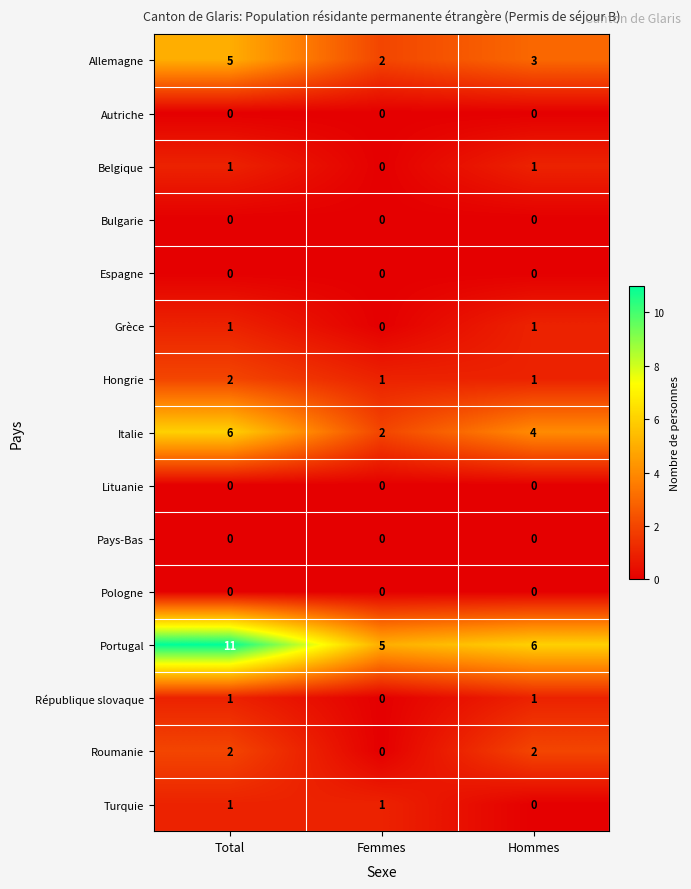

What is the total value across all series at Femmes?

11